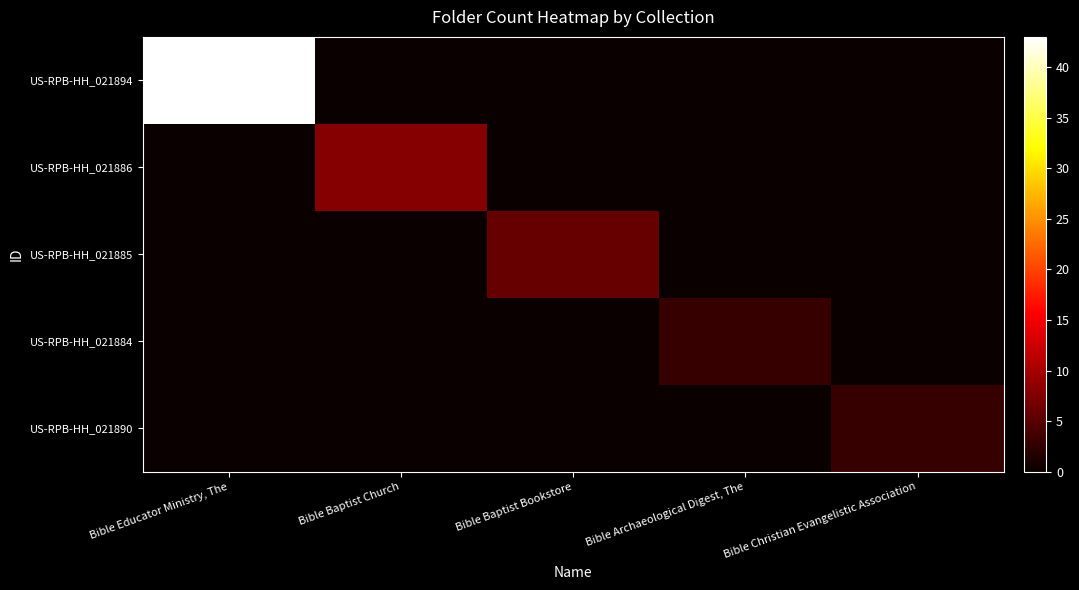

Which category has the highest value across all series?

Bible Educator Ministry, The